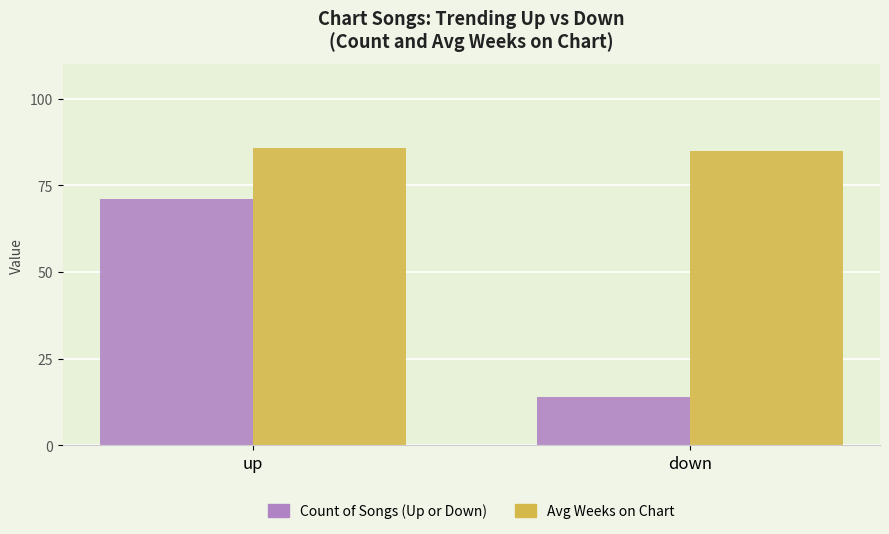

Which label corresponds to the smallest value in the chart?

down